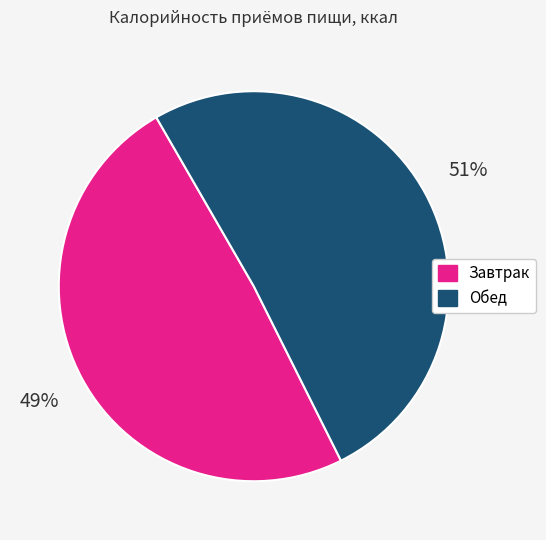

Is the sum of Завтрак and Обед greater than half?

Yes